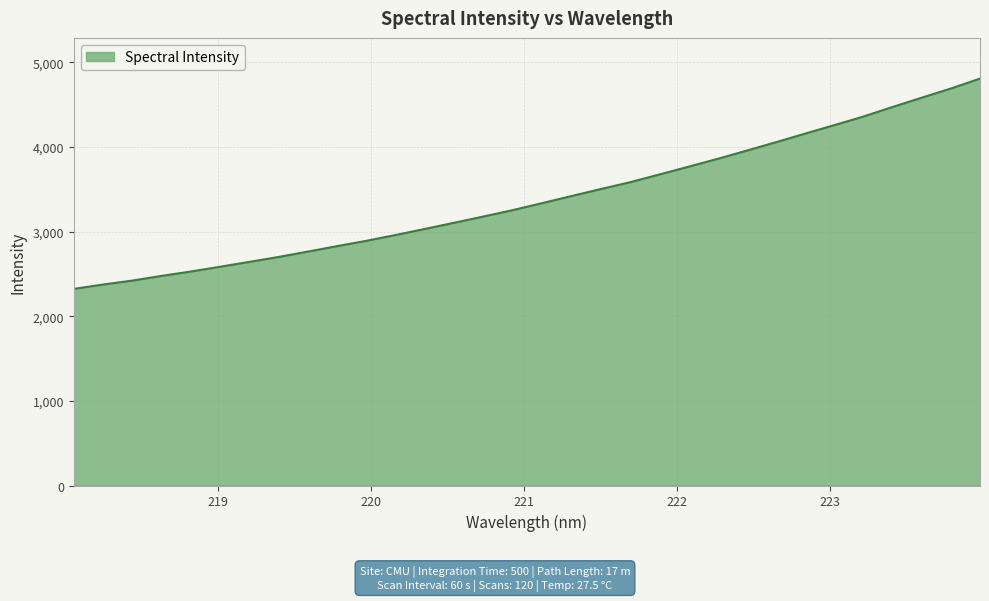

What is the difference between the maximum and minimum values?

2485.9